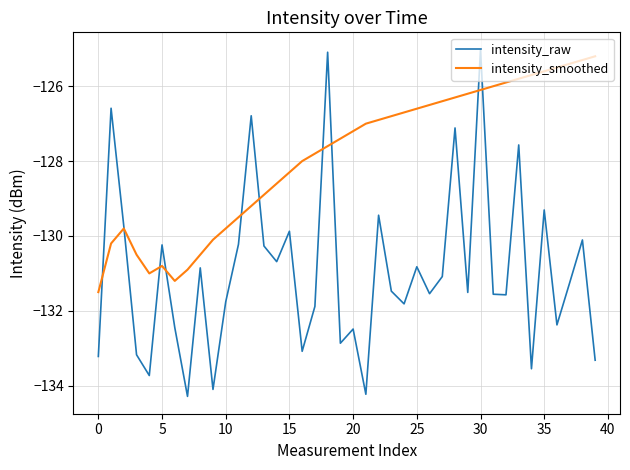

Which series has the widest spread of values?

intensity_raw